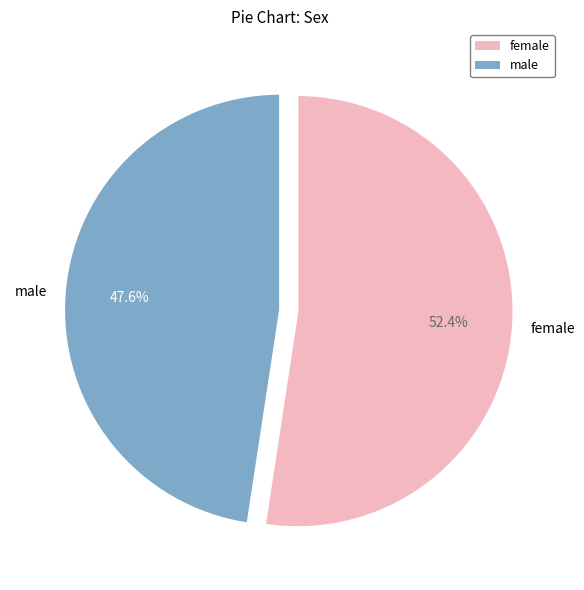

Between female and male, which is larger?

female